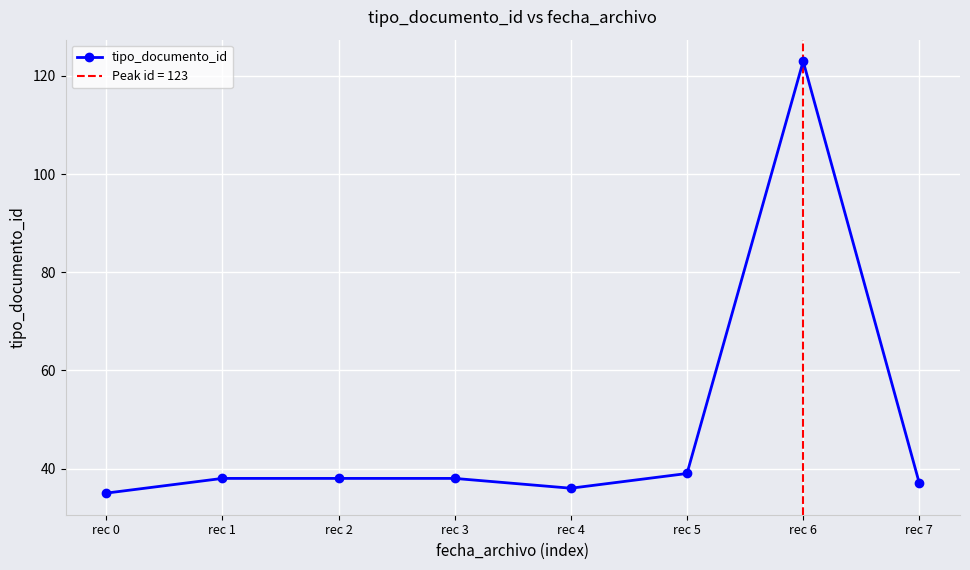

What is the change in value from rec 1 to rec 7?

-1